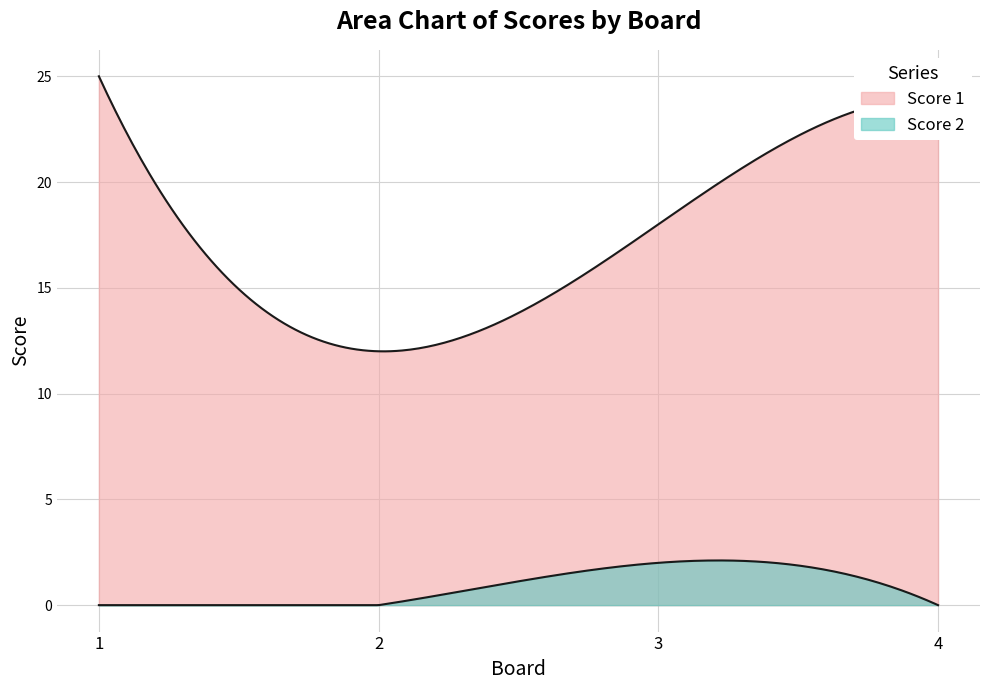

At which category does the chart reach its minimum across all series?

1